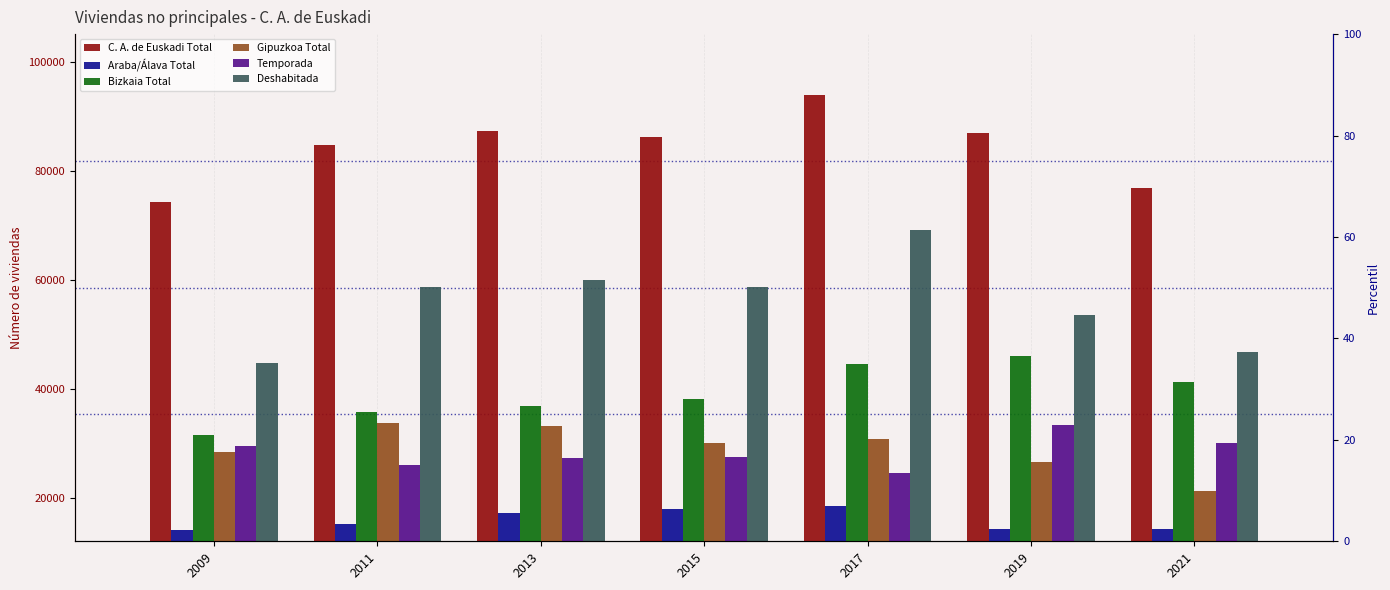

Reading left to right, what are all the values shown in this chart?

C. A. de Euskadi Total: 2009=74289.0	2011=84890.5	2013=87458.7	2015=86324.9	2017=93923.5	2019=86979.0	2021=76904.0
Araba/Álava Total: 2009=14209.0	2011=15226.0	2013=17322.6	2015=17949.0	2017=18495.2	2019=14400.0	2021=14324.0
Bizkaia Total: 2009=31594.0	2011=35820.5	2013=36957.6	2015=38188.6	2017=44635.2	2019=46018.0	2021=41298.0
Gipuzkoa Total: 2009=28486.0	2011=33844.0	2013=33178.4	2015=30187.3	2017=30793.1	2019=26561.0	2021=21283.0
Temporada: 2009=29511.0	2011=26119.9	2013=27435.0	2015=27628.4	2017=24692.5	2019=33446.0	2021=30147.0
Deshabitada: 2009=44778.0	2011=58770.6	2013=60023.6	2015=58696.6	2017=69230.9	2019=53533.0	2021=46757.0